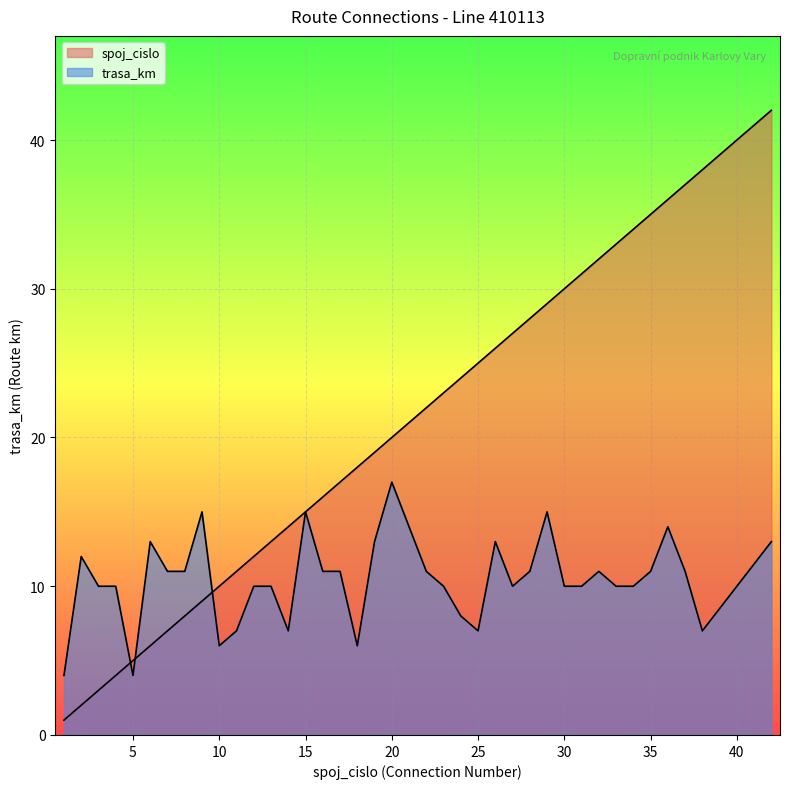

At which category does the chart reach its minimum across all series?

1